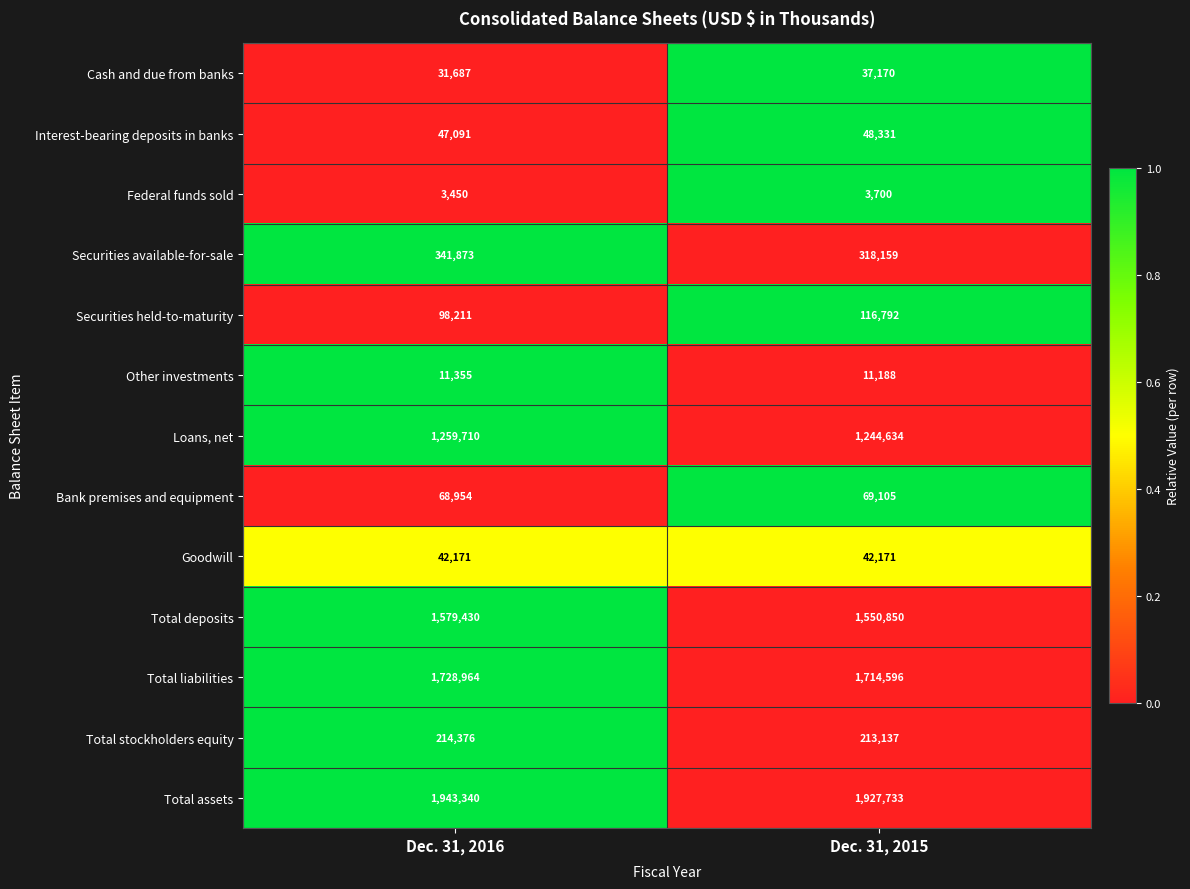

Which series changed the most between Dec. 31, 2016 and Dec. 31, 2015?

Total deposits